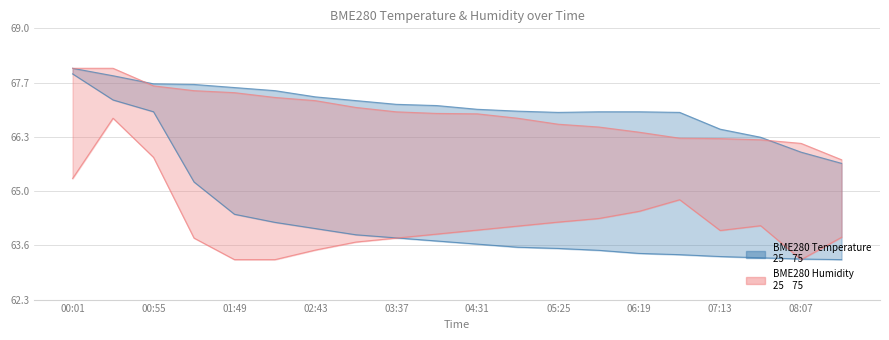

Rank the series at 03:10 from highest to lowest value.

BME280_temperature_high, BME280_humidity_high, BME280_temperature_low, BME280_humidity_low